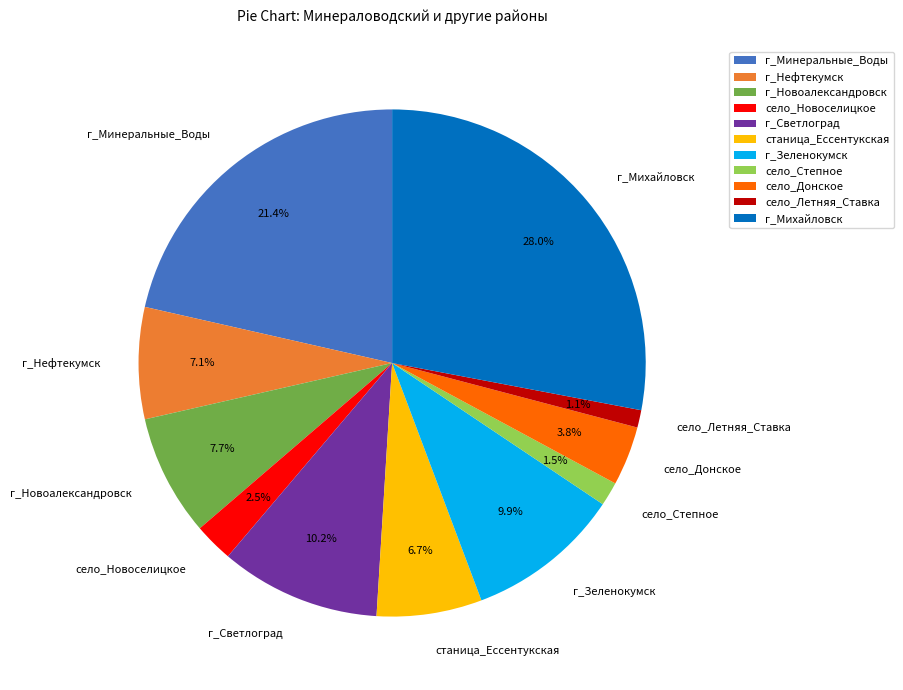

Between село_Донское and г_Минеральные_Воды, which is larger?

г_Минеральные_Воды